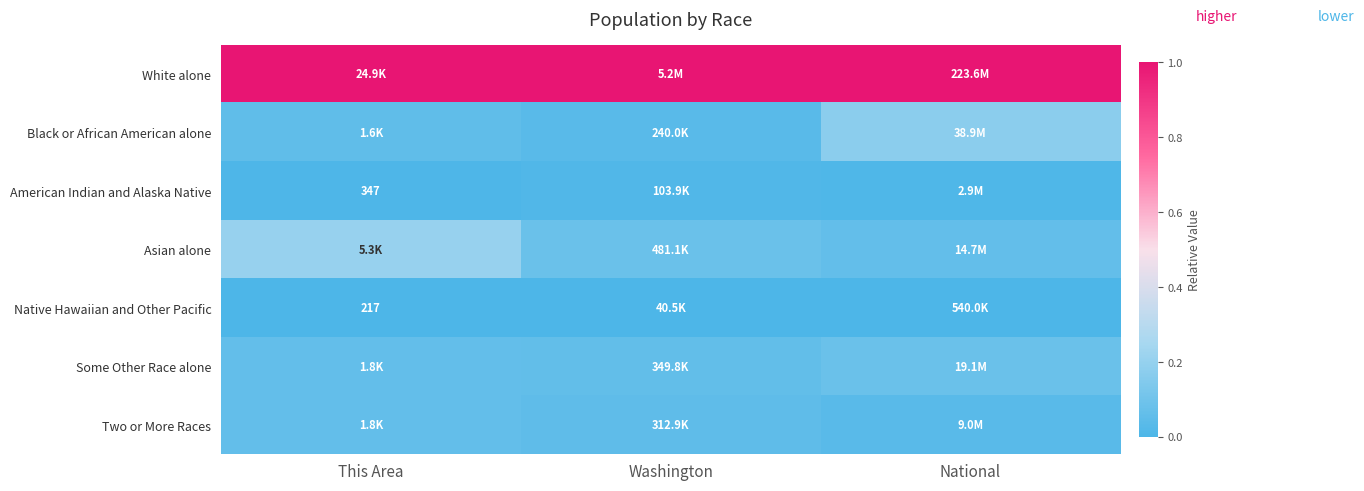

How many distinct data groups are displayed?

7